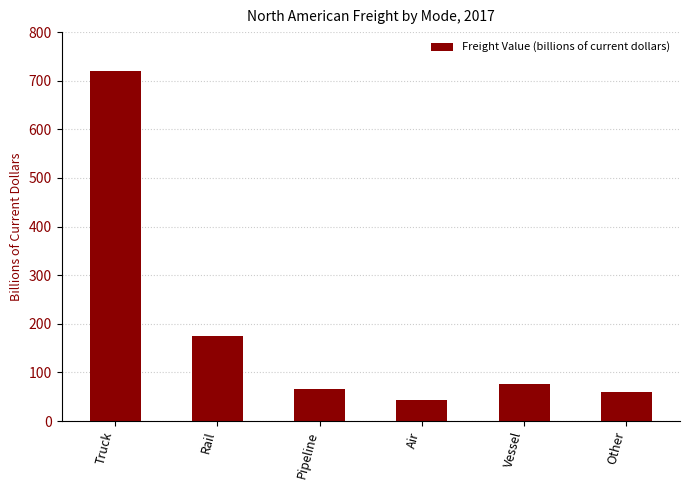

True or false: the data shows 20.5 at Pipeline.

False